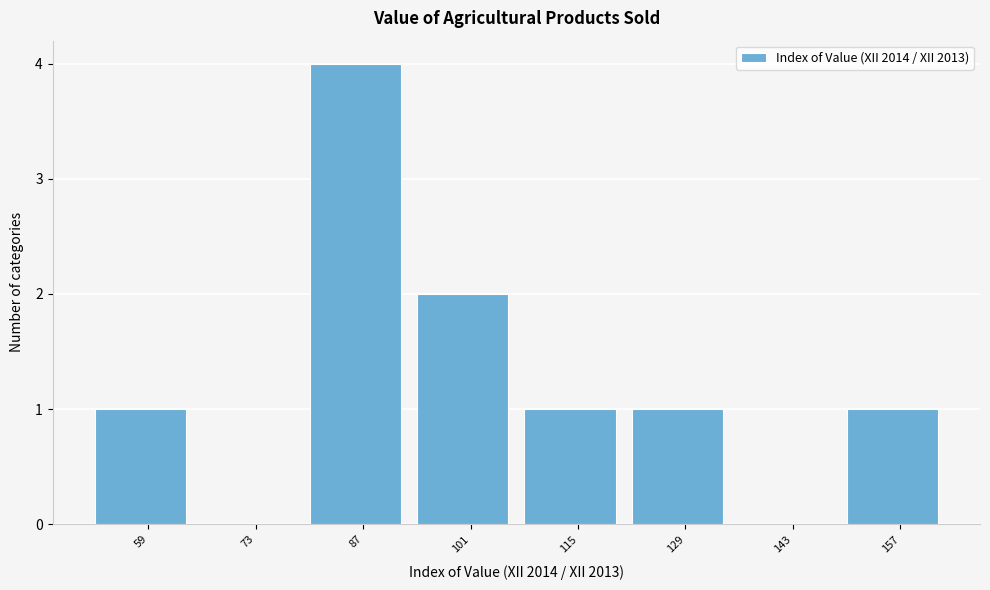

Reading left to right, what are all the values shown in this chart?

59=1	73=0	87=4	101=2	115=1	129=1	143=0	157=1